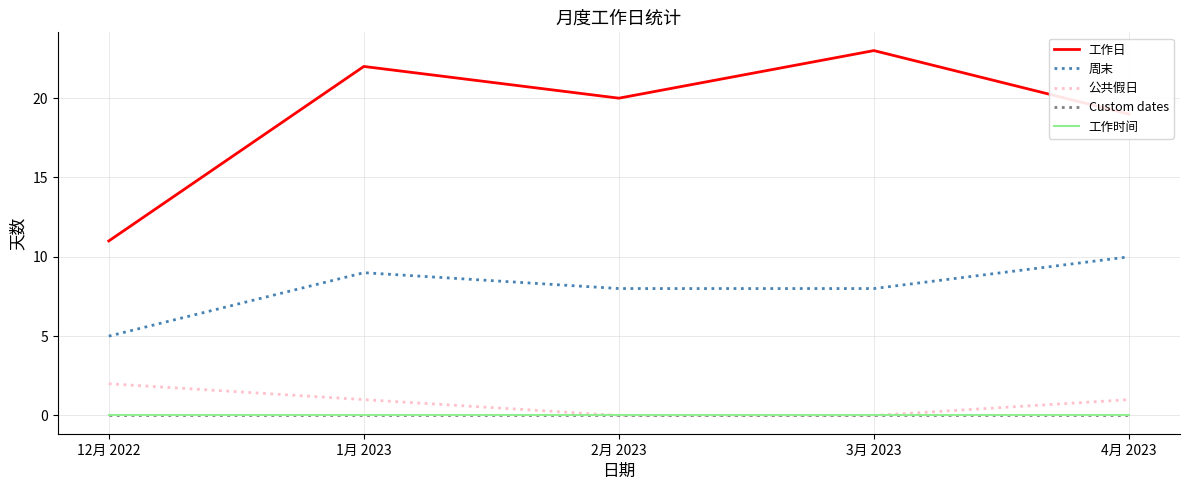

Which series has the widest spread of values?

工作日